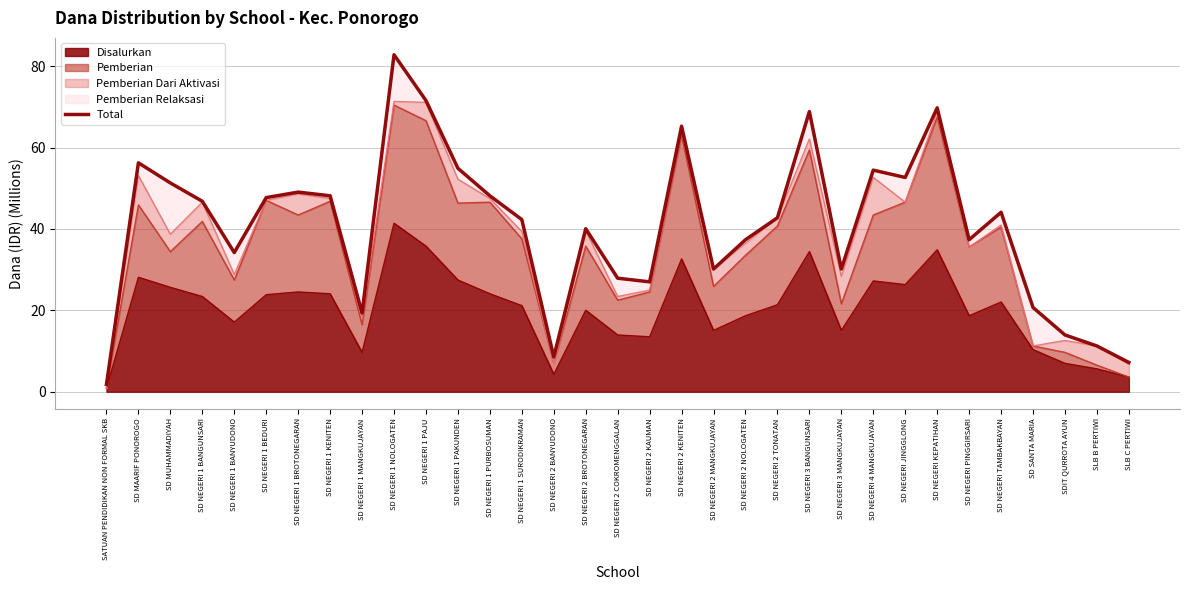

What is the label of the 17th point from the left?

SD NEGERI 2 COKROMENGGALAN